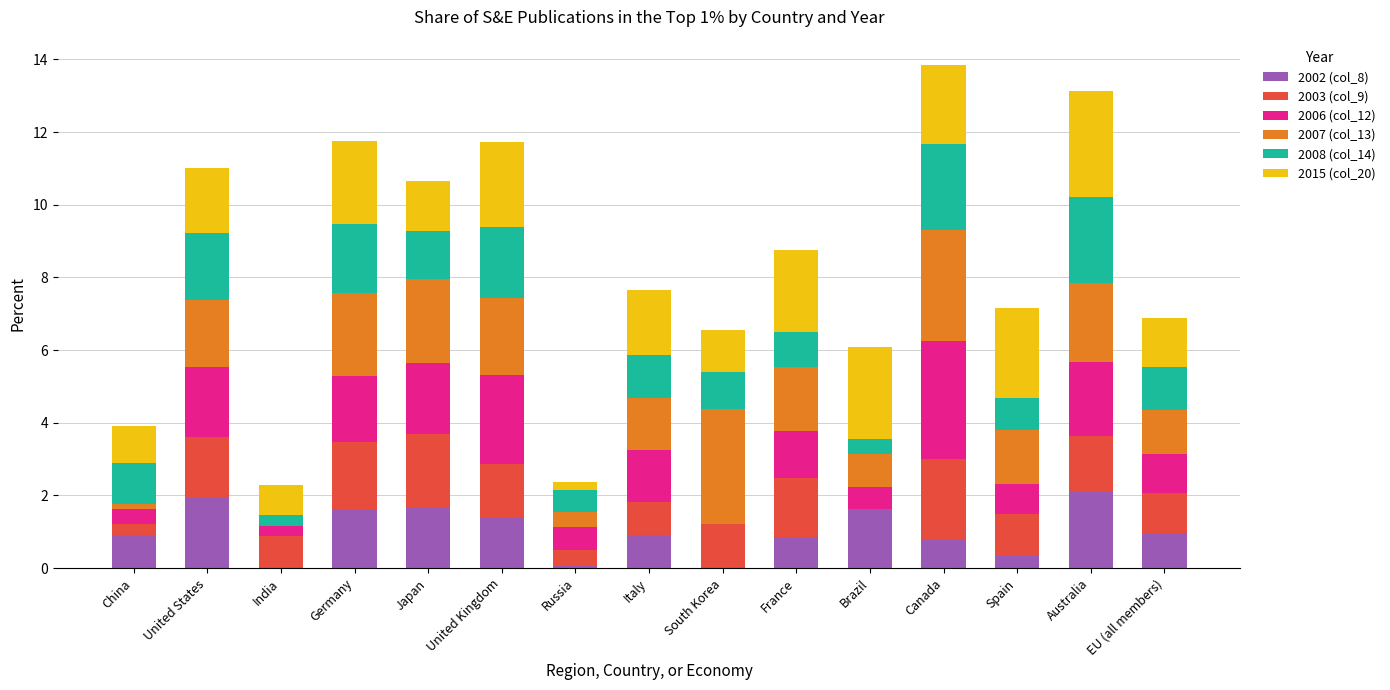

Is it true that 2002 (col_8) equals 0.9 at Italy?

True